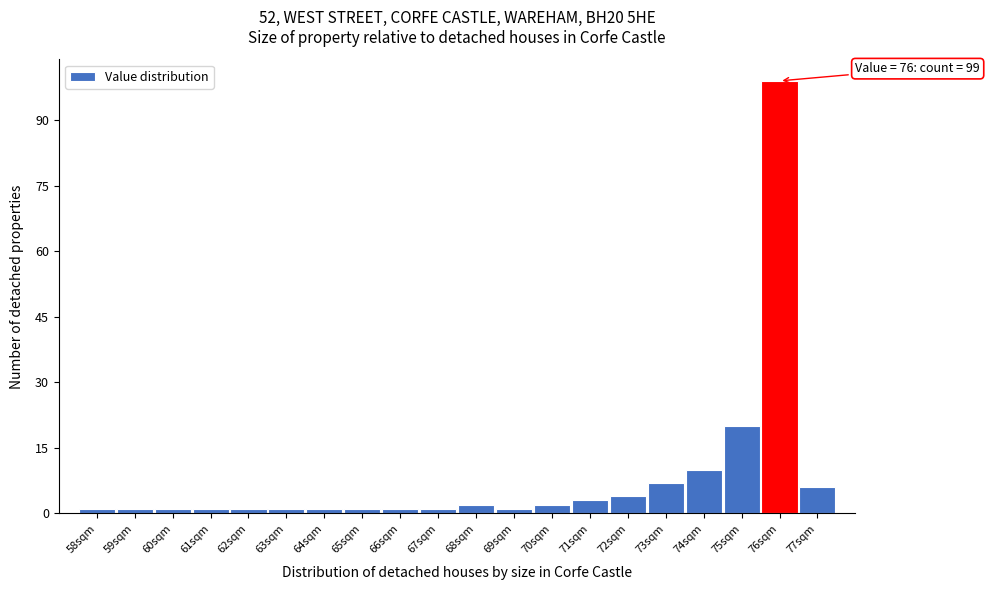

Over which range of the x-axis is the bar tallest?

75.5 to 76.5